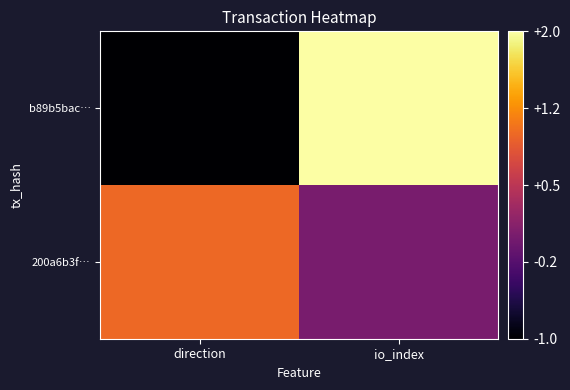

Reading left to right, extract all data points from this chart.

b89b5bac…: direction=-1	io_index=2
200a6b3f…: direction=1	io_index=0